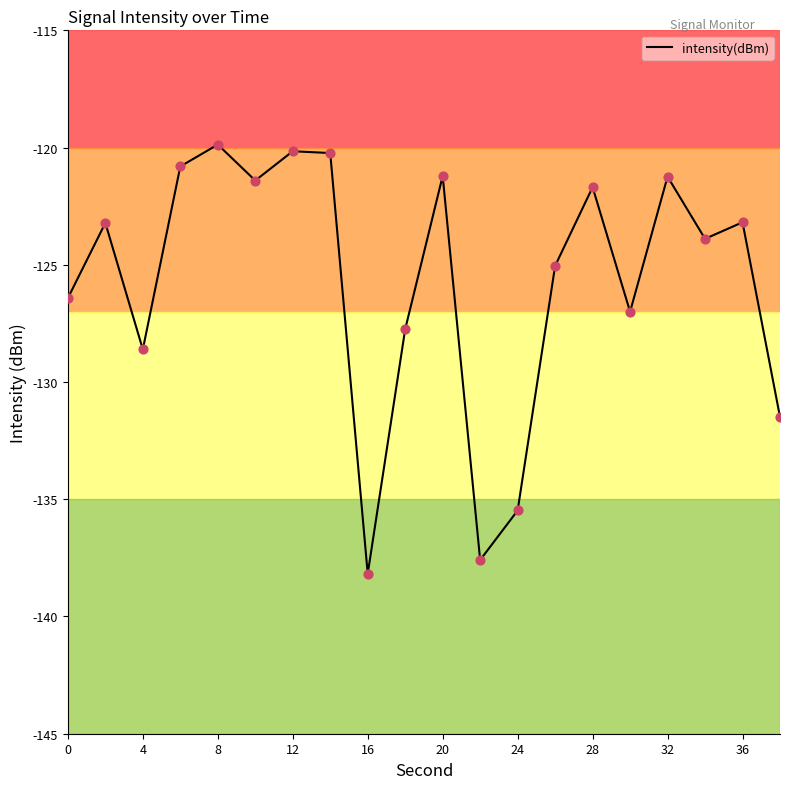

What is the greatest value displayed?

-119.9